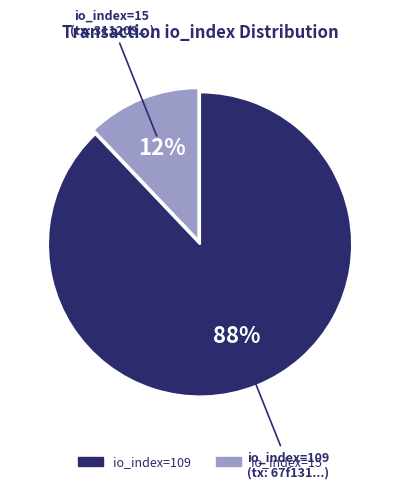

Which category accounts for the majority?

io_index=109